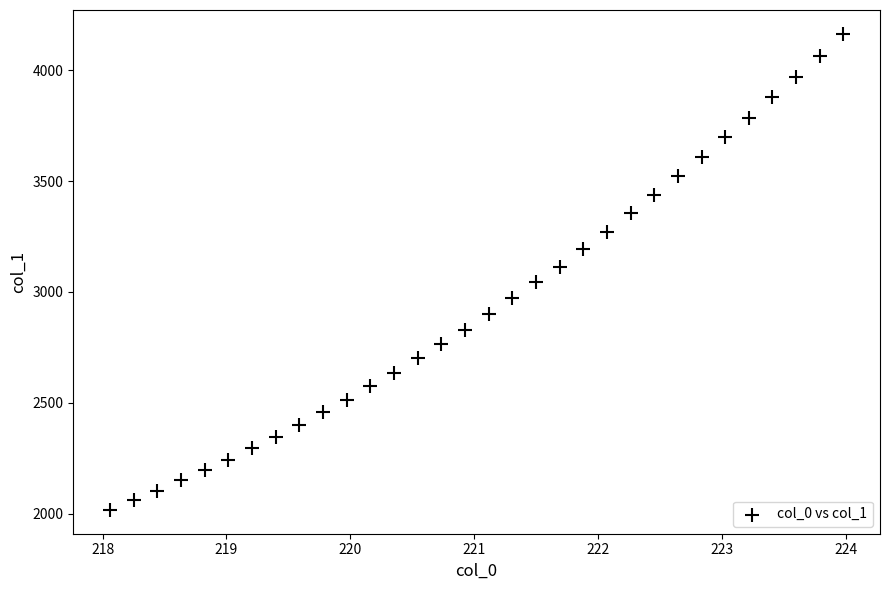

What is the range of X values (max minus min)?

5.9